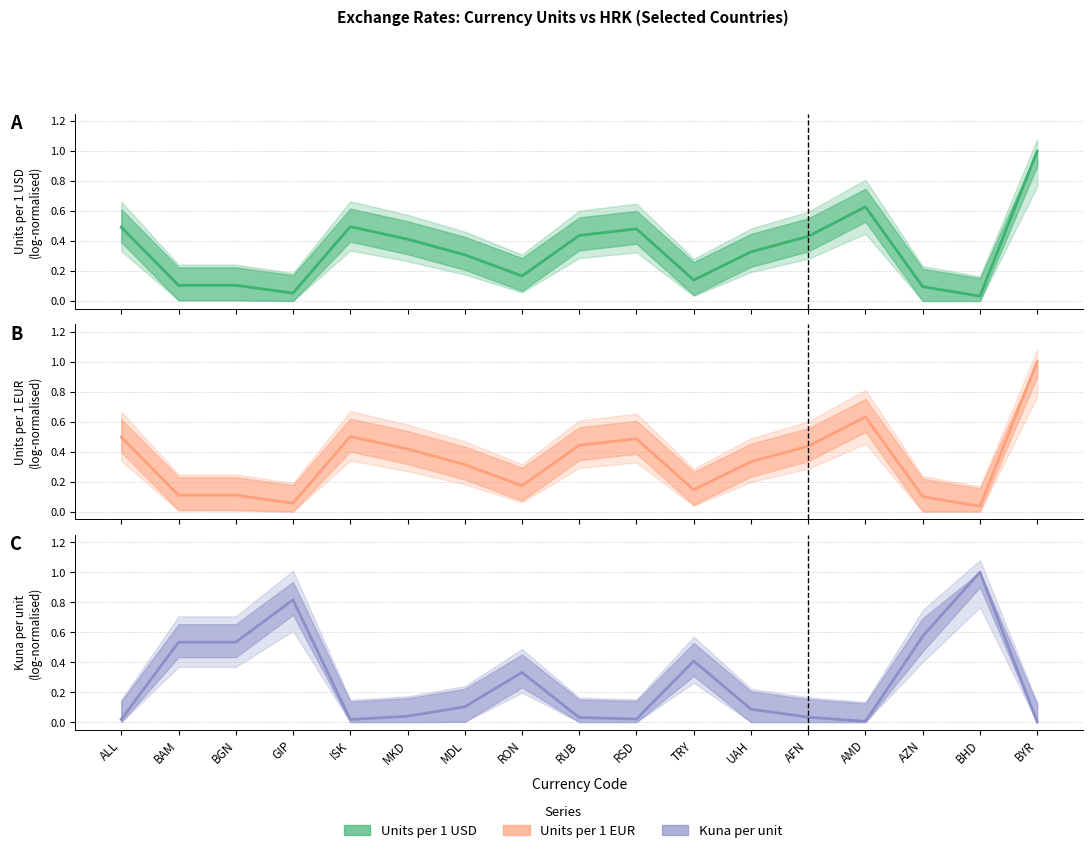

At which category is the sum across all series the highest?

BYR